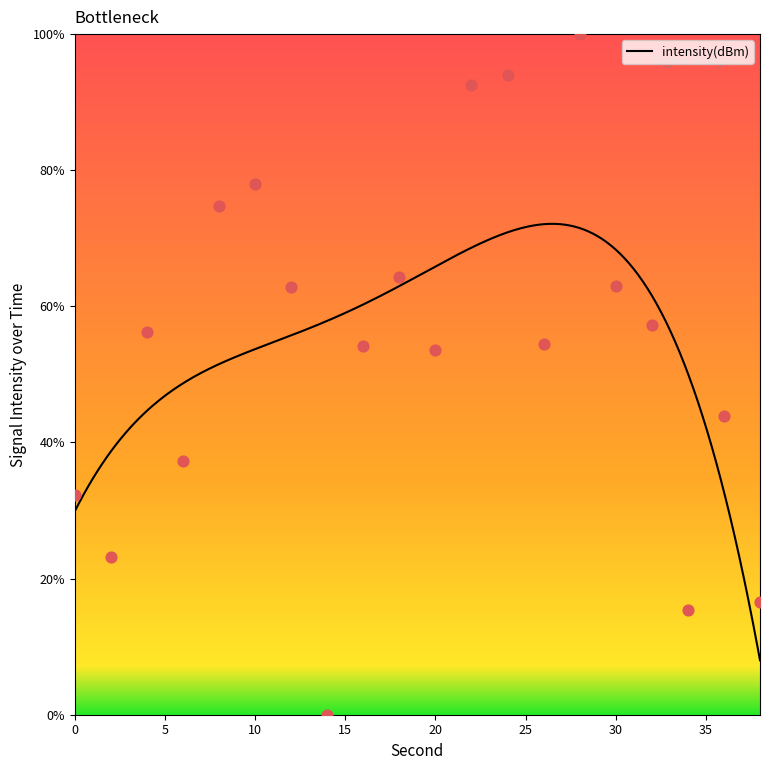

What is the ratio of the value at 10 to the value at 28?

0.8